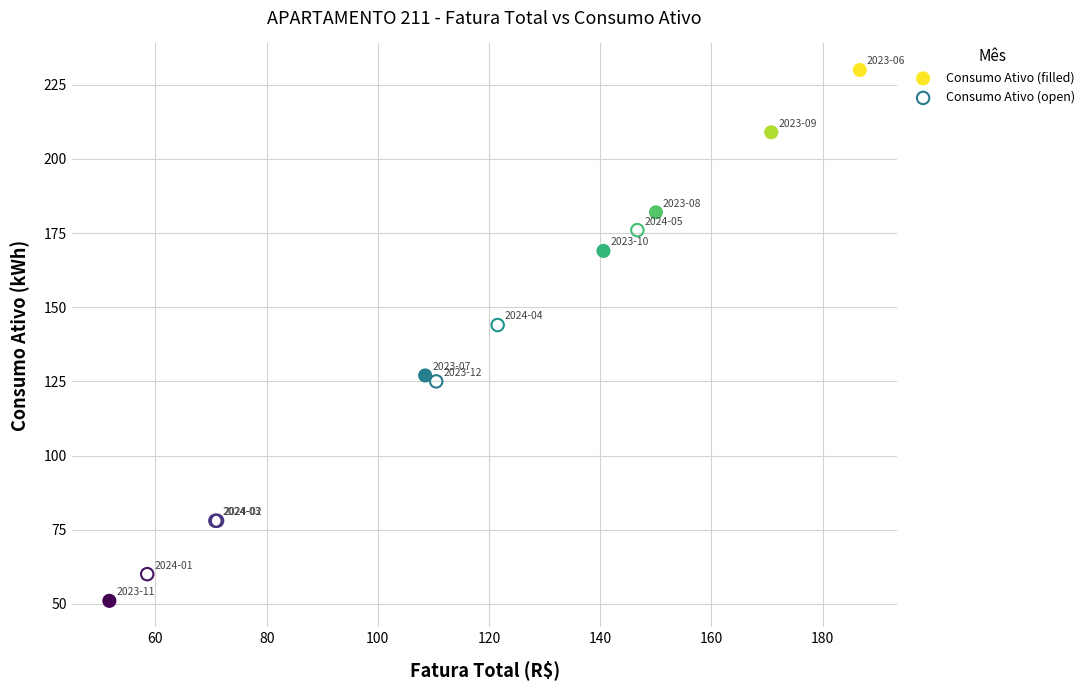

Which series has the widest spread of Y values?

Consumo Ativo (filled)